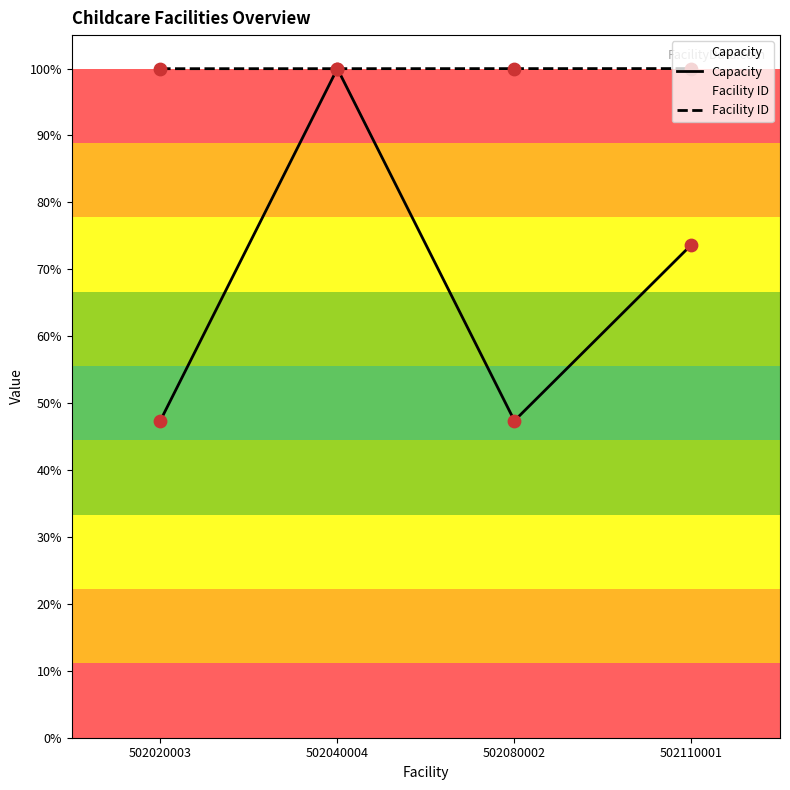

Is the value of Facility ID at 502080002 greater than the value of Capacity at 502020003?

Yes